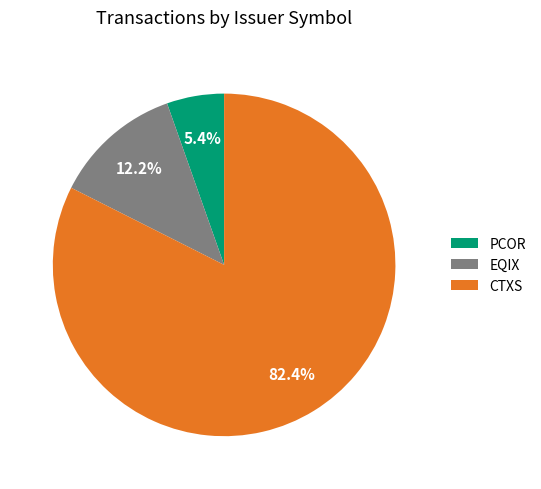

Rank the categories by value from lowest to highest.

PCOR, EQIX, CTXS